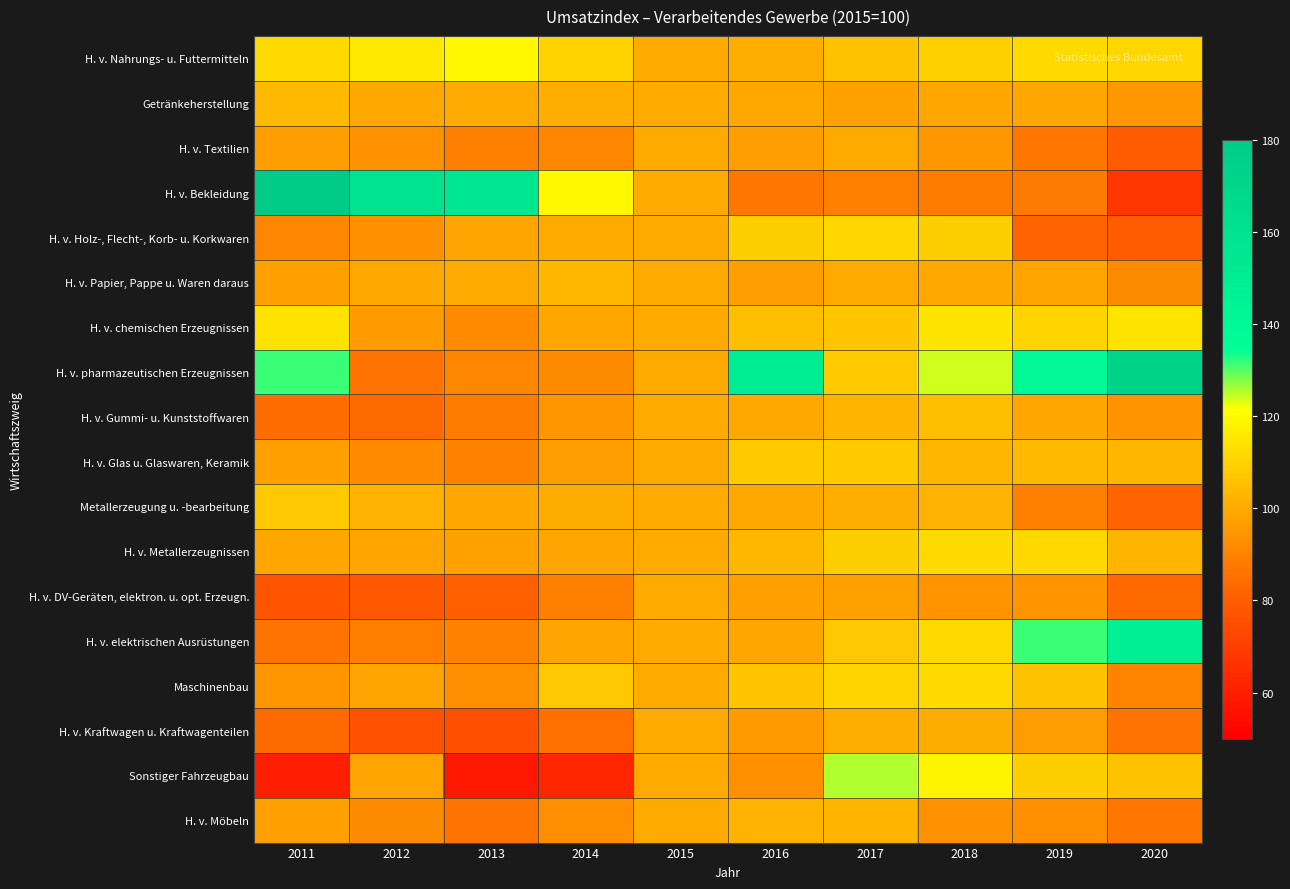

Reading left to right, transcribe all the data shown in this chart.

H. v. Nahrungs- u. Futtermitteln: 2011=112.0	2012=115.7	2013=119.7	2014=110.2	2015=100.0	2016=100.9	2017=106.0	2018=109.6	2019=112.4	2020=111.1
Getränkeherstellung: 2011=104.1	2012=99.3	2013=100.0	2014=101.1	2015=100.0	2016=99.7	2017=97.9	2018=99.1	2019=98.9	2020=95.5
H. v. Textilien: 2011=96.8	2012=93.9	2013=89.5	2014=90.8	2015=100.0	2016=96.9	2017=100.2	2018=95.7	2019=86.7	2020=79.6
H. v. Bekleidung: 2011=184.3	2012=157.8	2013=155.4	2014=120.0	2015=100.0	2016=86.9	2017=89.2	2018=88.3	2019=87.7	2020=67.4
H. v. Holz-, Flecht-, Korb- u. Korkwaren: 2011=90.8	2012=93.6	2013=98.6	2014=99.8	2015=100.0	2016=109.4	2017=111.0	2018=109.3	2019=81.5	2020=79.4
H. v. Papier, Pappe u. Waren daraus: 2011=97.4	2012=99.4	2013=99.8	2014=103.7	2015=100.0	2016=97.2	2017=100.0	2018=99.6	2019=98.6	2020=92.6
H. v. chemischen Erzeugnissen: 2011=114.3	2012=96.2	2013=91.8	2014=99.0	2015=100.0	2016=105.1	2017=107.2	2018=114.9	2019=110.9	2020=114.7
H. v. pharmazeutischen Erzeugnissen: 2011=131.3	2012=86.1	2013=90.8	2014=92.4	2015=100.0	2016=151.2	2017=107.9	2018=123.7	2019=140.3	2020=173.3
H. v. Gummi- u. Kunststoffwaren: 2011=84.1	2012=83.6	2013=88.2	2014=94.7	2015=100.0	2016=99.6	2017=102.8	2018=105.2	2019=98.9	2020=94.4
H. v. Glas u. Glaswaren, Keramik: 2011=97.7	2012=91.9	2013=89.9	2014=97.2	2015=100.0	2016=108.0	2017=108.0	2018=103.0	2019=104.1	2020=103.3
Metallerzeugung u. -bearbeitung: 2011=107.4	2012=102.0	2013=98.9	2014=100.4	2015=100.0	2016=99.3	2017=101.1	2018=102.3	2019=89.3	2020=82.3
H. v. Metallerzeugnissen: 2011=99.2	2012=98.5	2013=98.1	2014=98.4	2015=100.0	2016=103.6	2017=109.4	2018=112.3	2019=111.6	2020=102.8
H. v. DV-Geräten, elektron. u. opt. Erzeugn.: 2011=77.4	2012=78.3	2013=80.8	2014=89.6	2015=100.0	2016=97.7	2017=98.1	2018=94.5	2019=94.2	2020=83.6
H. v. elektrischen Ausrüstungen: 2011=86.2	2012=88.6	2013=89.9	2014=98.5	2015=100.0	2016=99.0	2017=107.8	2018=112.3	2019=131.4	2020=147.8
Maschinenbau: 2011=94.9	2012=98.7	2013=93.0	2014=107.6	2015=100.0	2016=106.9	2017=110.8	2018=112.4	2019=106.1	2020=90.6
H. v. Kraftwagen u. Kraftwagenteilen: 2011=83.7	2012=76.1	2013=75.7	2014=85.5	2015=100.0	2016=96.1	2017=100.8	2018=100.6	2019=96.4	2020=86.5
Sonstiger Fahrzeugbau: 2011=59.8	2012=98.5	2013=57.9	2014=62.3	2015=100.0	2016=93.5	2017=125.3	2018=118.6	2019=109.2	2020=106.0
H. v. Möbeln: 2011=97.3	2012=92.3	2013=86.1	2014=92.7	2015=100.0	2016=102.0	2017=102.8	2018=94.0	2019=93.0	2020=86.6